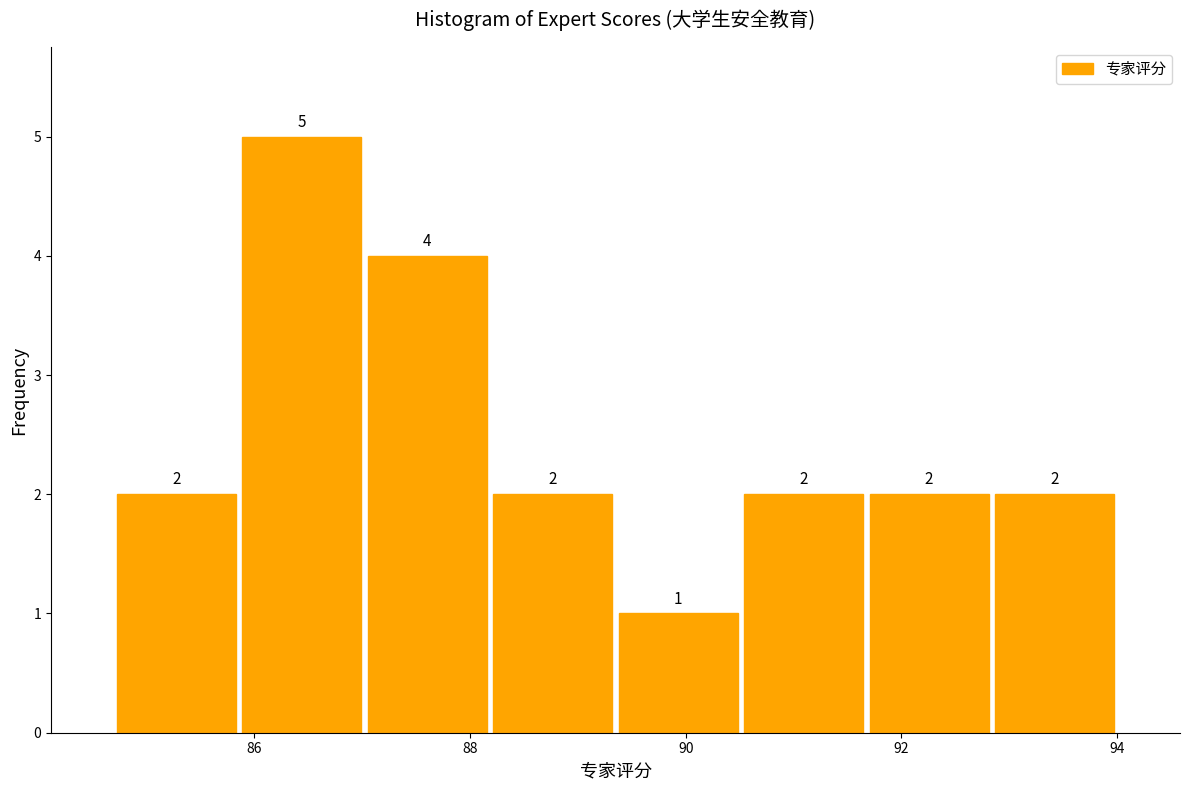

Reading left to right, list every bar in this chart as the range it spans on the x-axis followed by its height. The bar edges are not printed on the chart, so give them approximately, as read against the axis.

84.8 to 85.8: 2
85.8 to 87.0: 5
87.0 to 88.2: 4
88.2 to 89.4: 2
89.4 to 90.6: 1
90.6 to 91.6: 2
91.6 to 92.8: 2
92.8 to 94.0: 2